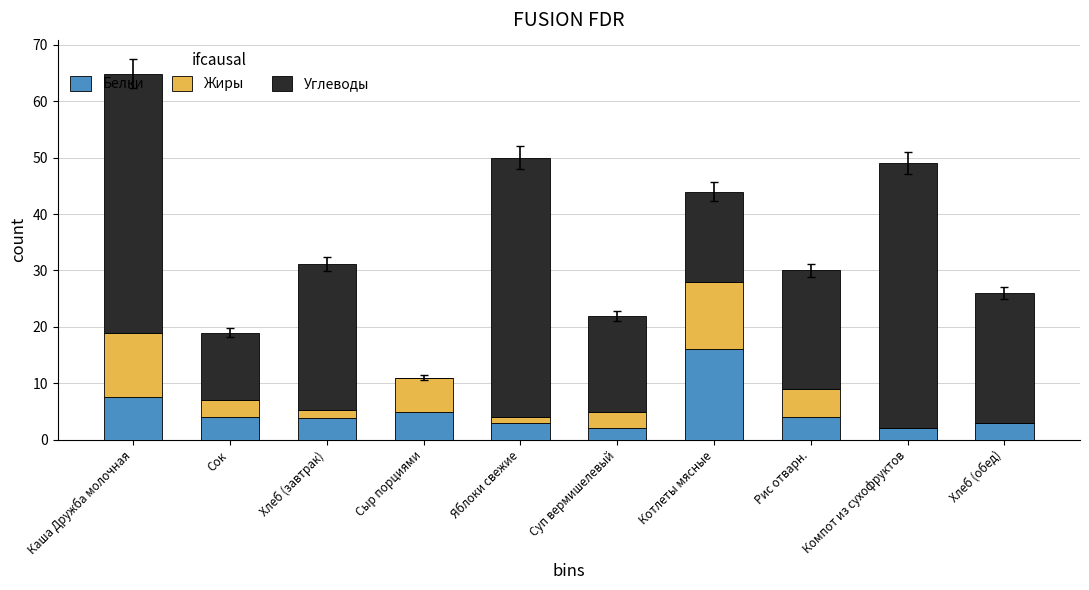

At which label is Белки closest to 9?

Каша Дружба молочная